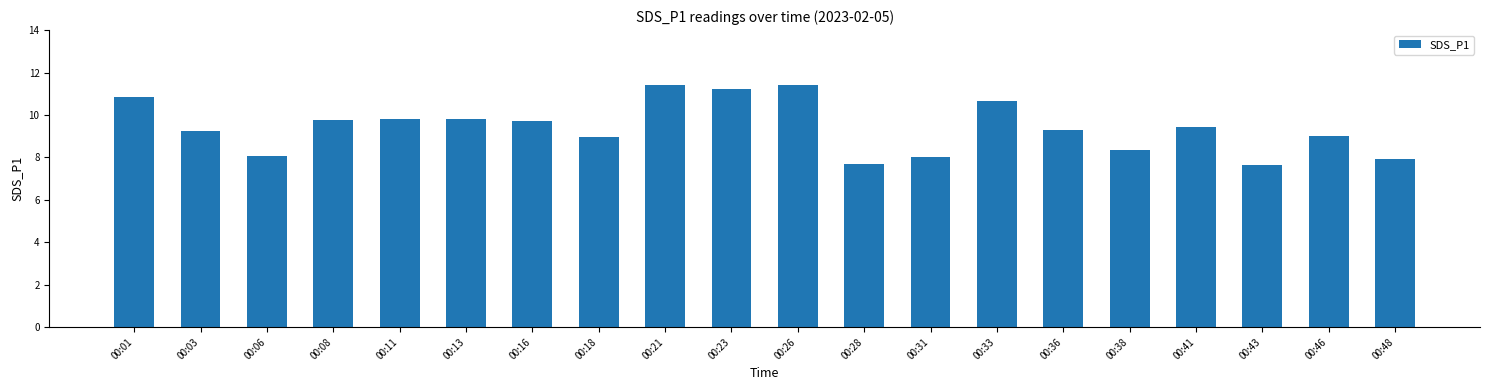

What is the change in value from 00:31 to 00:36?

+1.3